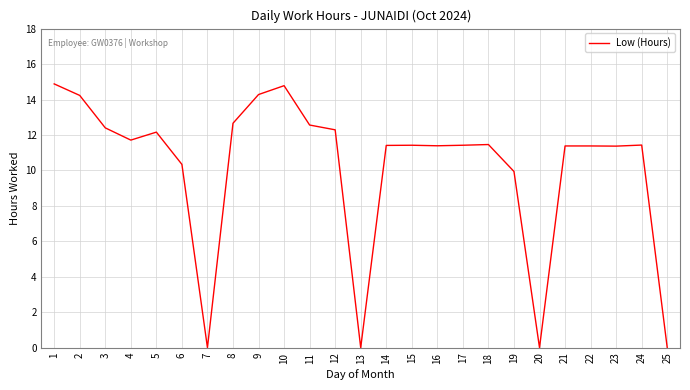

True or false: the data shows 11.7 at 4.

True